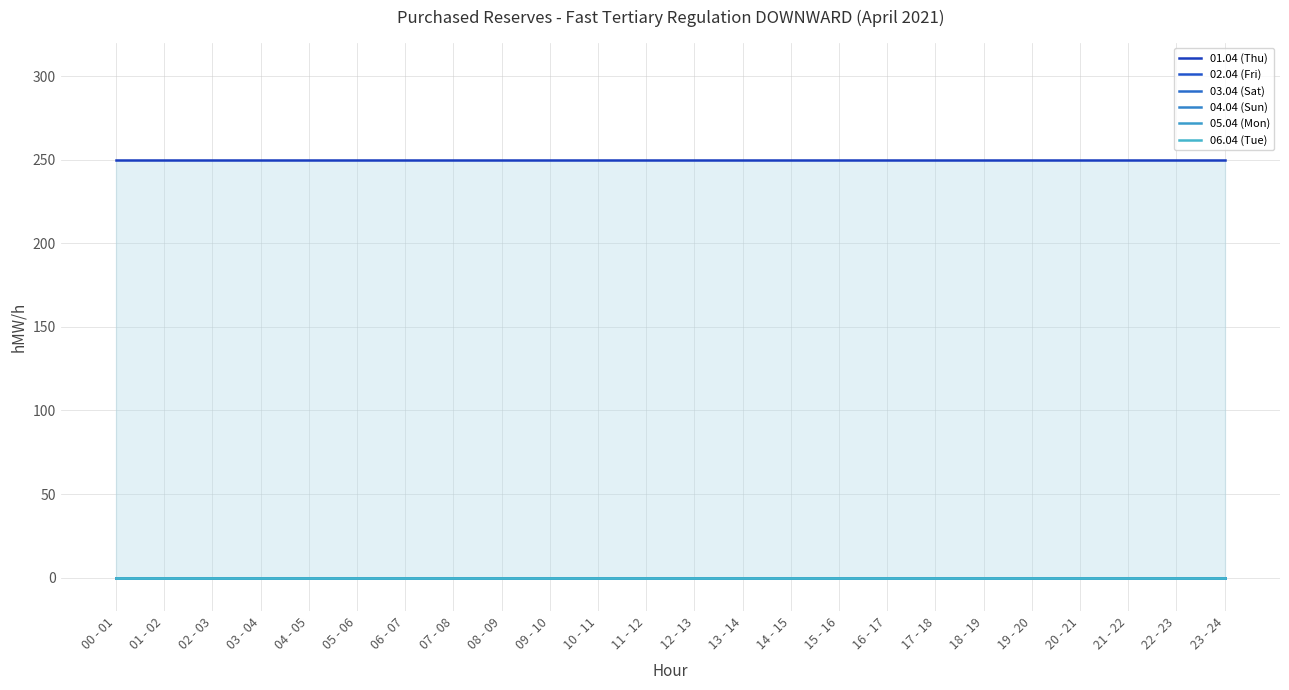

True or false: 01.04 (Thu) and 03.04 (Sat) intersect in this chart.

False